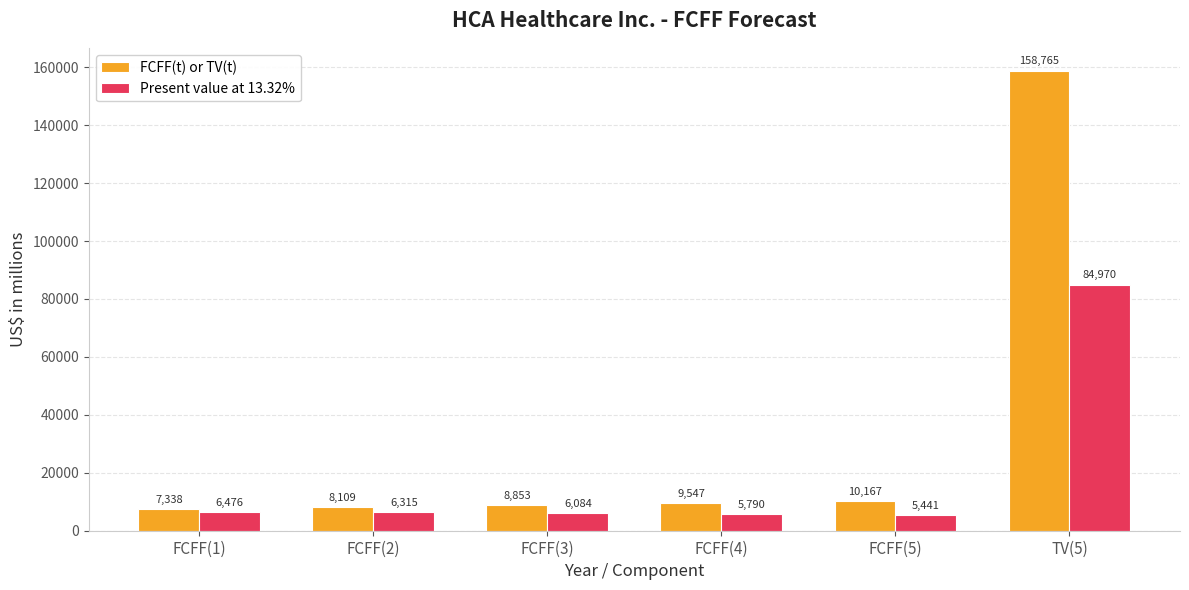

Which label corresponds to the smallest value in the chart?

FCFF(5)